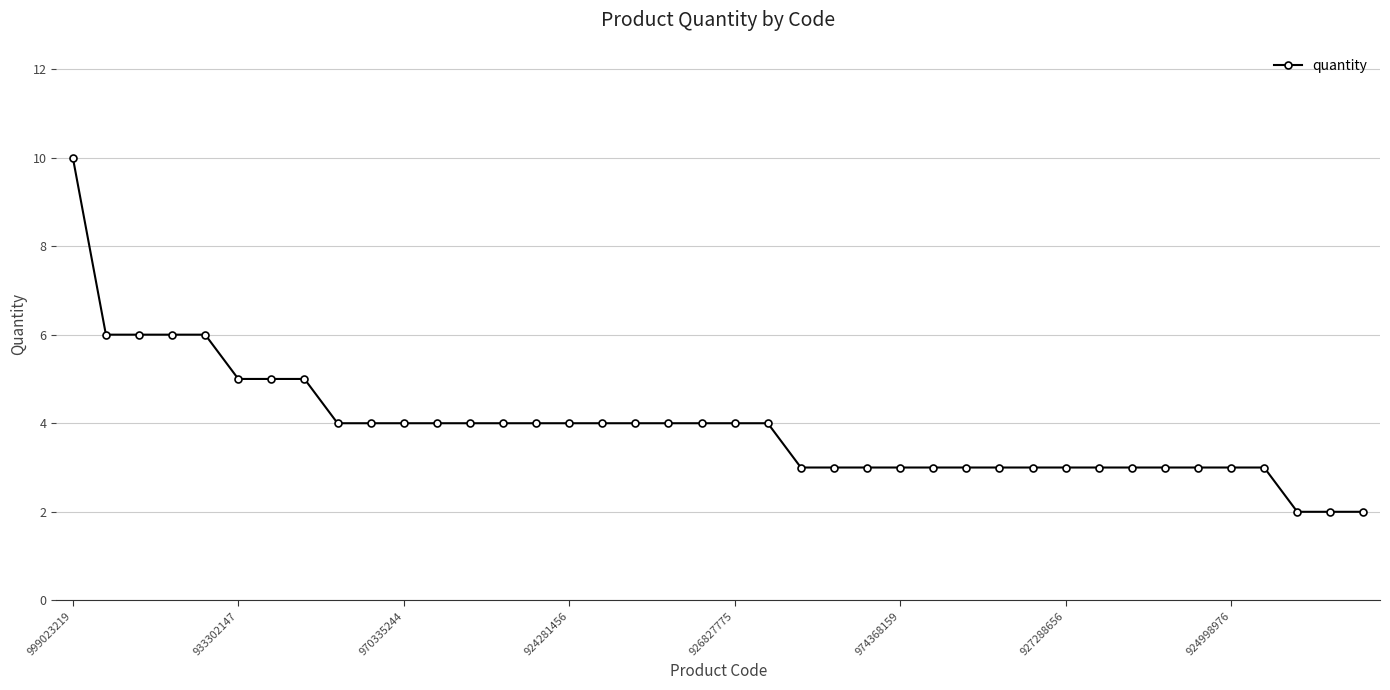

What is the value of the 9th point from the left?

4